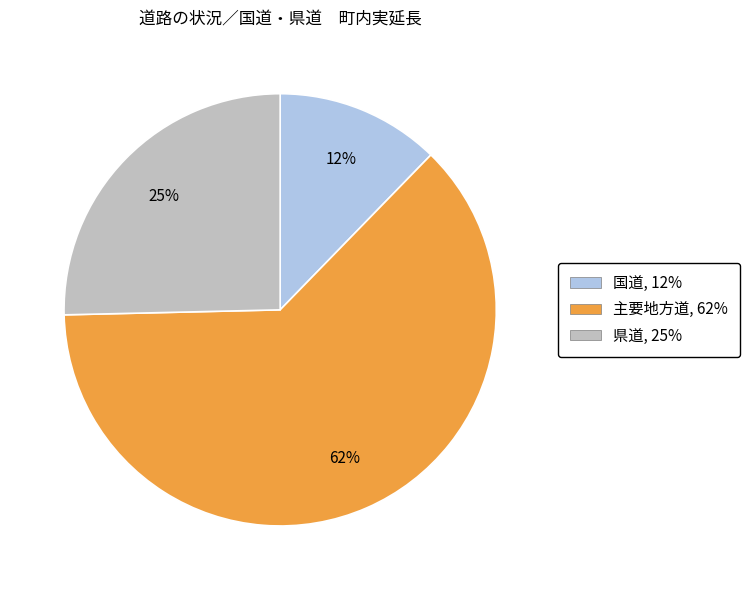

To the nearest percent, what percentage of the pie is 国道?

12%